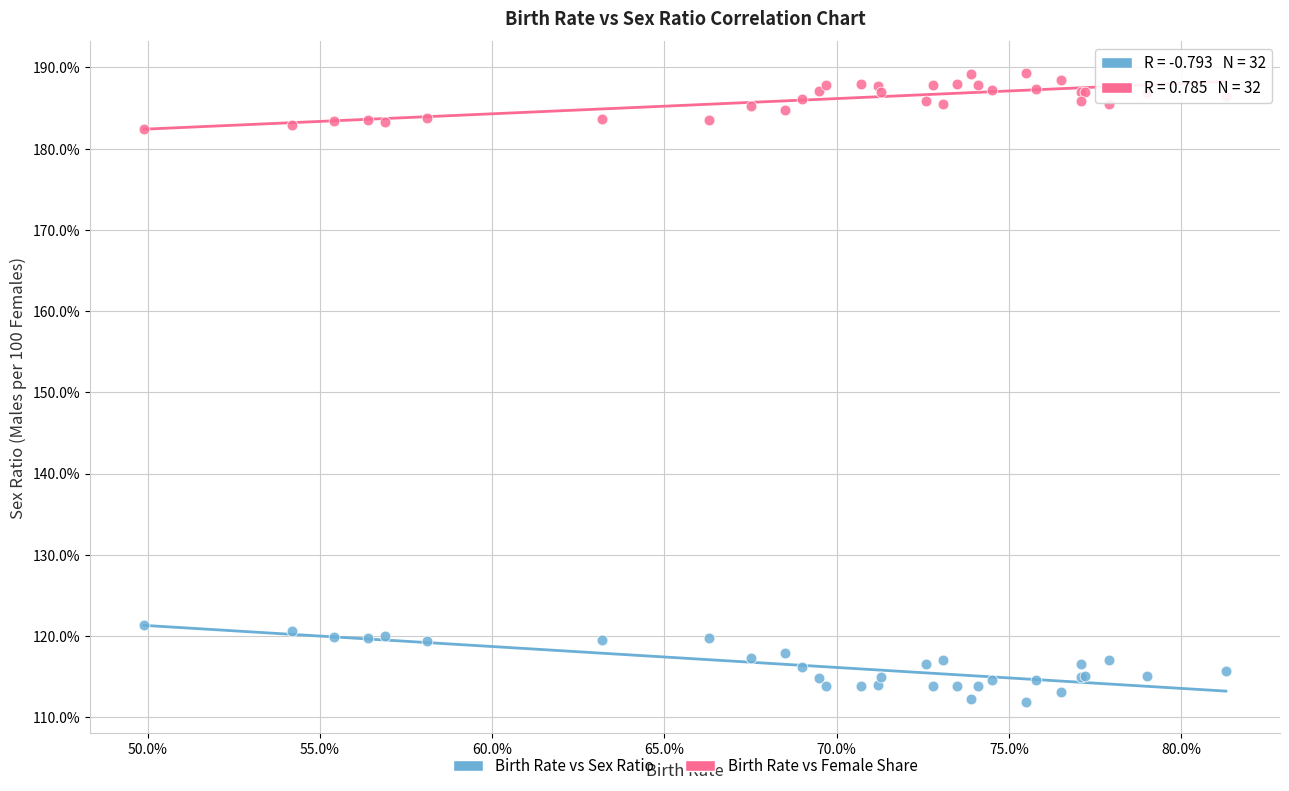

Which series contains the highest Y value?

Birth Rate vs Female Share